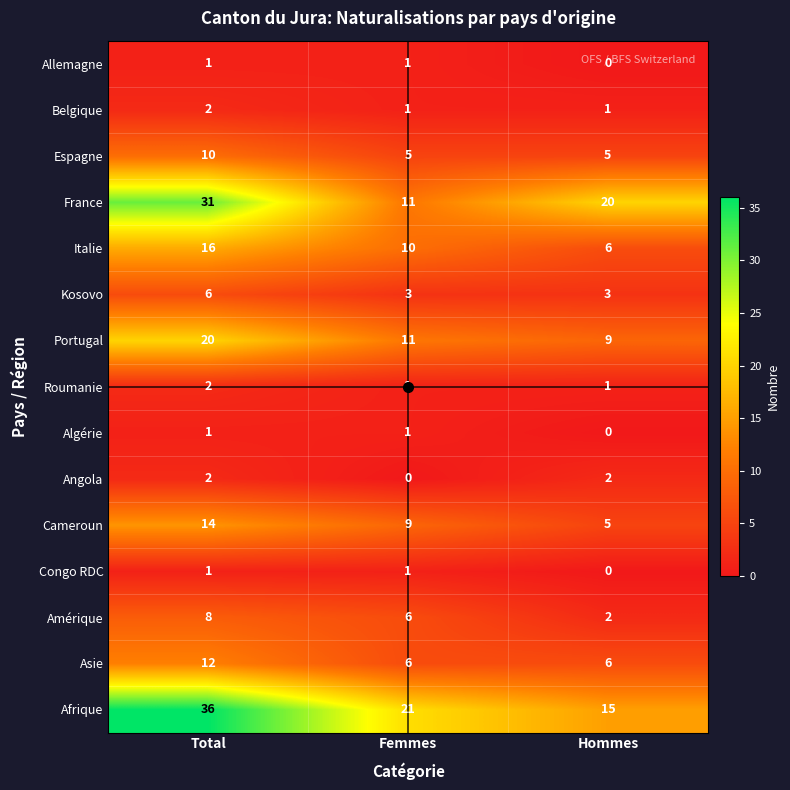

Between Total and Femmes, which series saw the biggest shift?

France